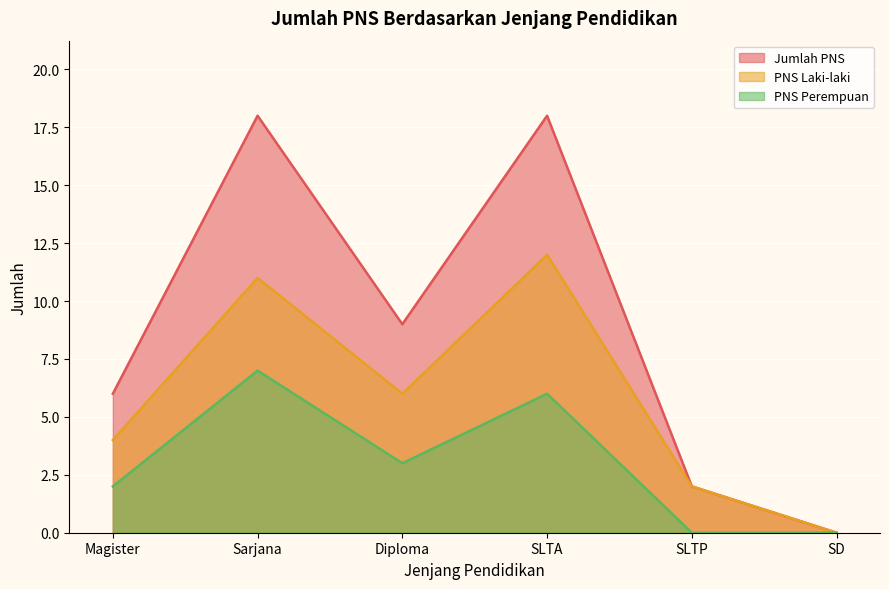

At how many categories does at least one series exceed 15?

2